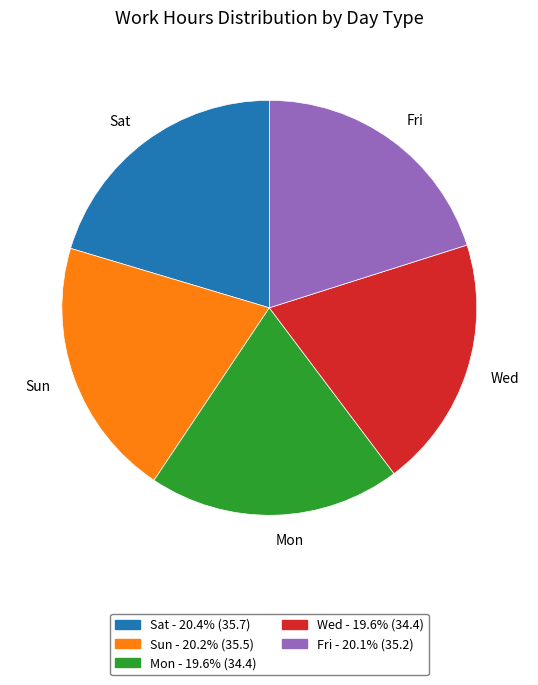

What is the ratio of the value at Sat to the value at Sun?

1.0